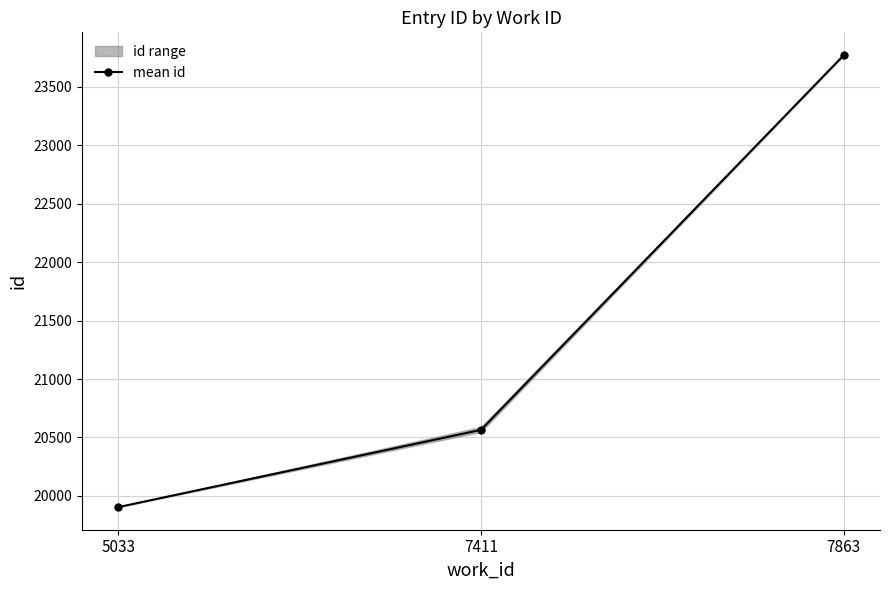

Rank the categories by value from lowest to highest.

5033, 7411, 7863